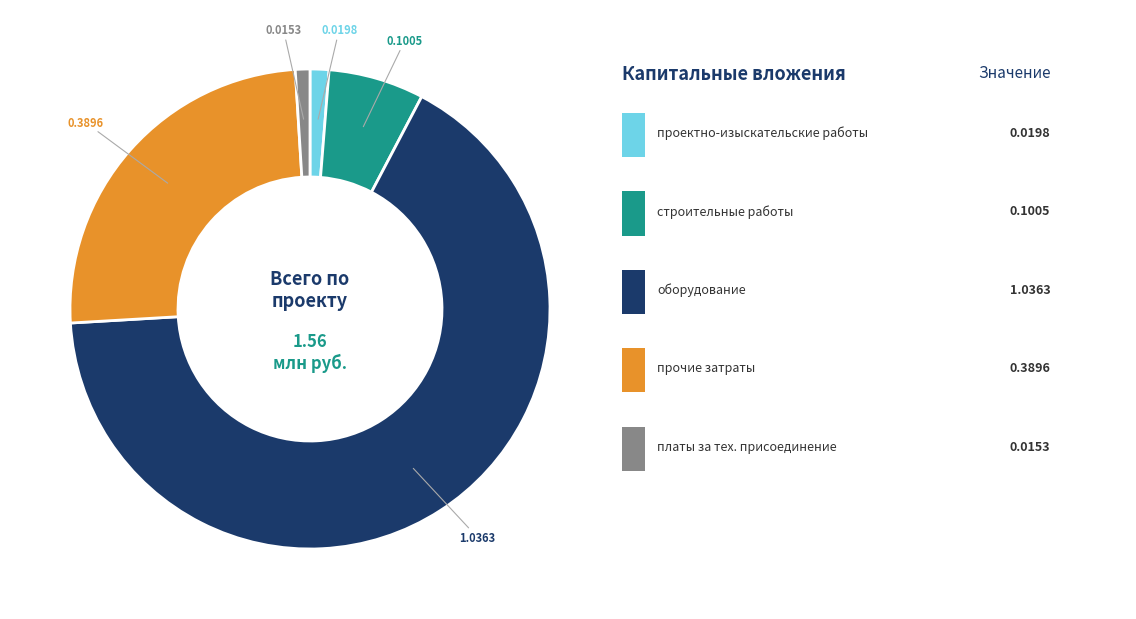

Is there any slice that represents more than half of the pie?

Yes